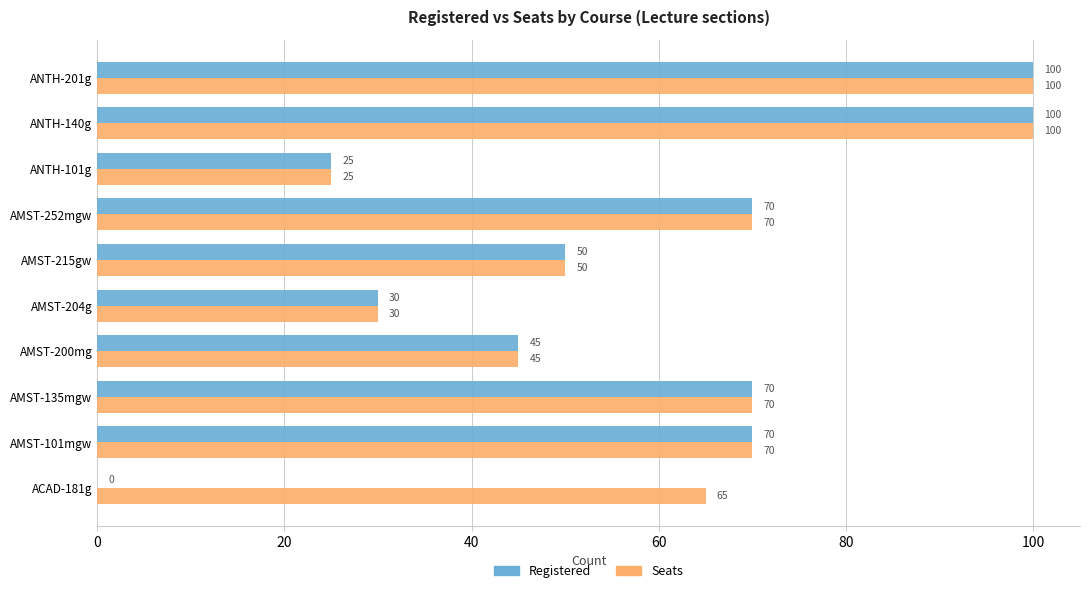

The Seats series shows 19 at AMST-101mgw. True or false?

False